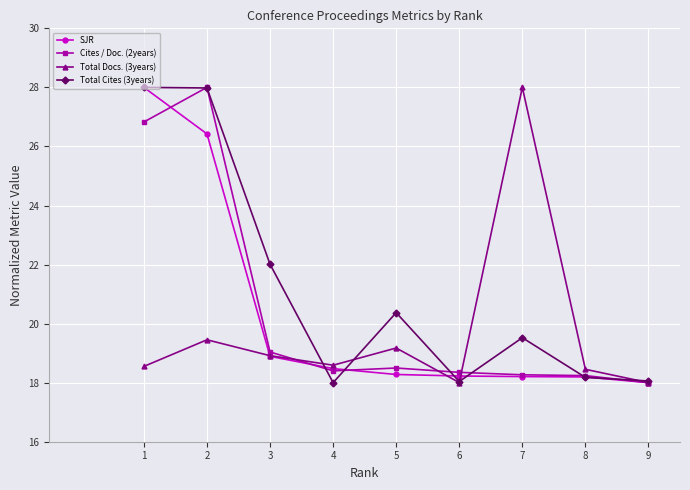

What is the sum of the Total Cites (3years) values at 9 and 3?

40.1